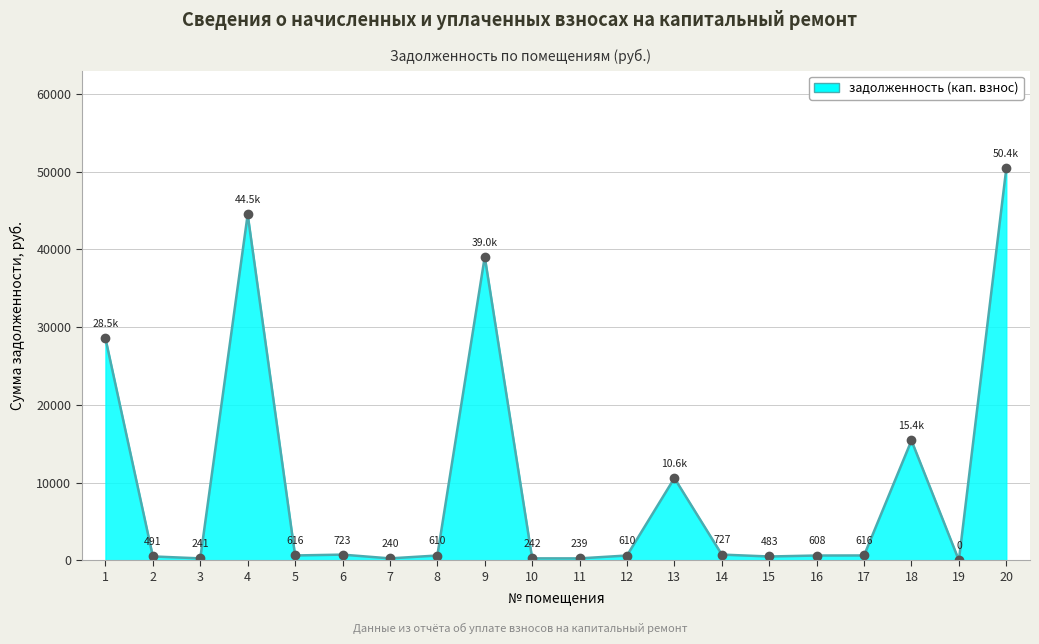

How many data points are less than 615?

10